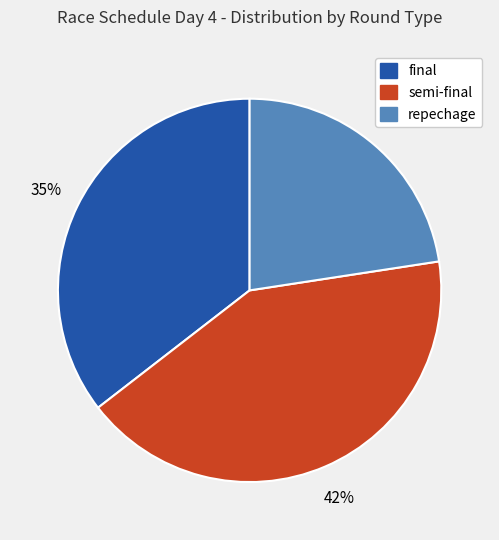

Is there a majority slice in this chart?

No